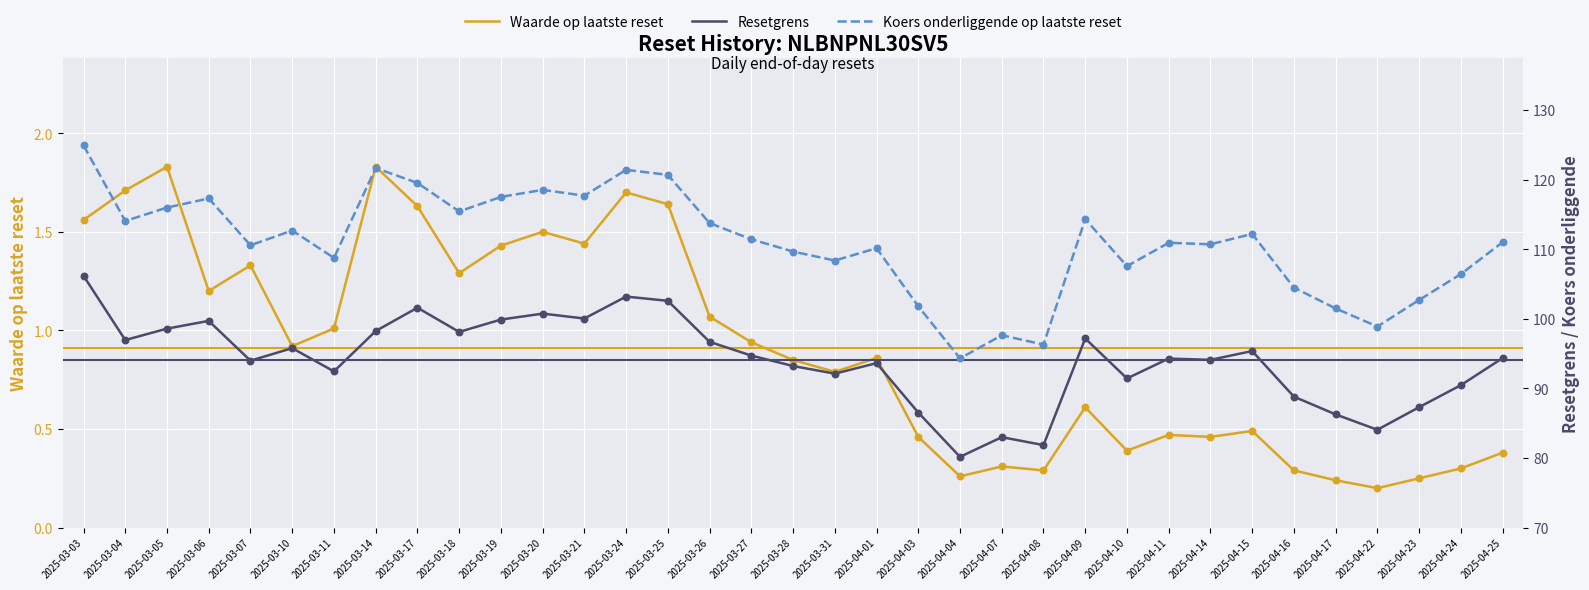

At which category is the sum across all series the highest?

2025-03-03